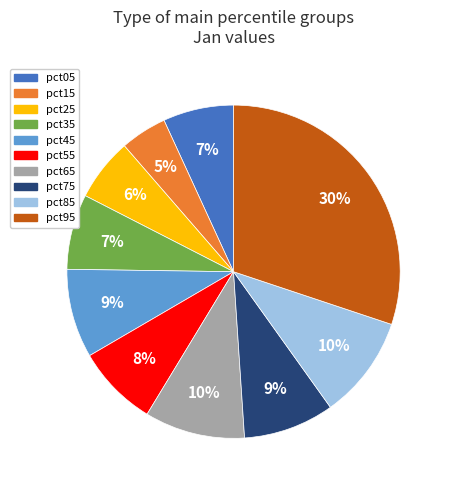

Count the number of slices in the pie.

10